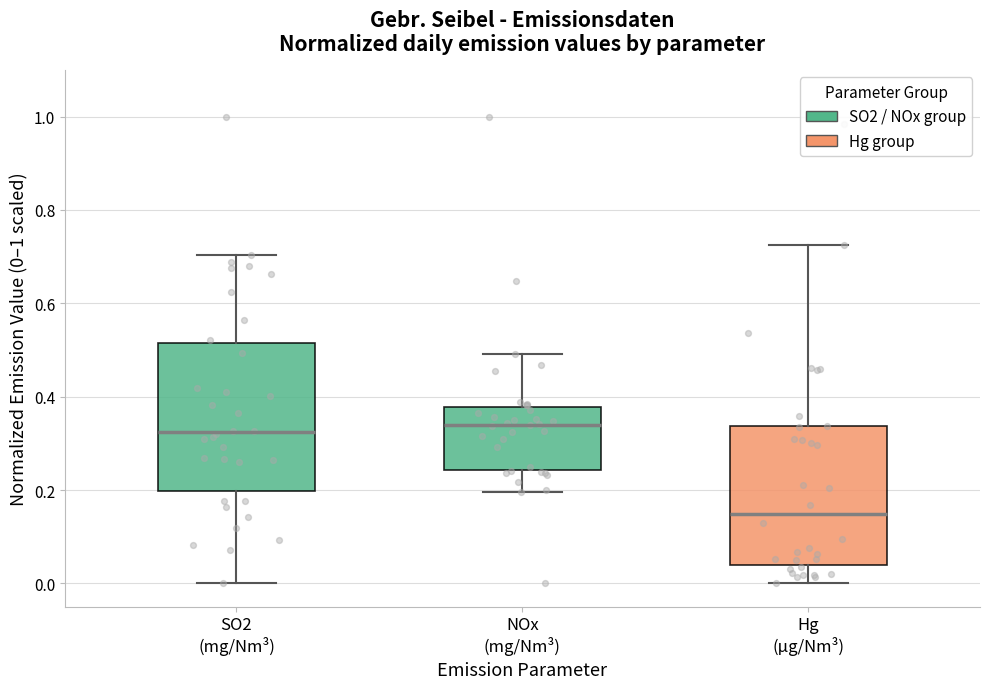

Reading left to right, transcribe this box plot: for each box, give where its median line is, the range the box spans, and where its two whiskers end, as read against the y-axis. The values are not printed on the chart, so give them approximately, as read against the axis.

SO2 (mg/Nm³): median 0.32, box 0.20 to 0.52, whiskers 0.00 to 0.70
NOx (mg/Nm³): median 0.34, box 0.24 to 0.38, whiskers 0.20 to 0.50
Hg (µg/Nm³): median 0.14, box 0.04 to 0.34, whiskers 0.00 to 0.72